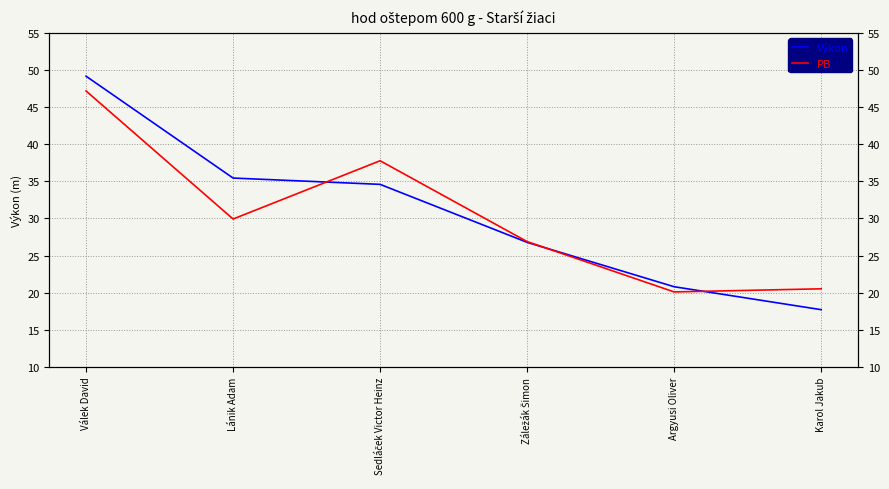

How many values in the Výkon series are below 34?

3